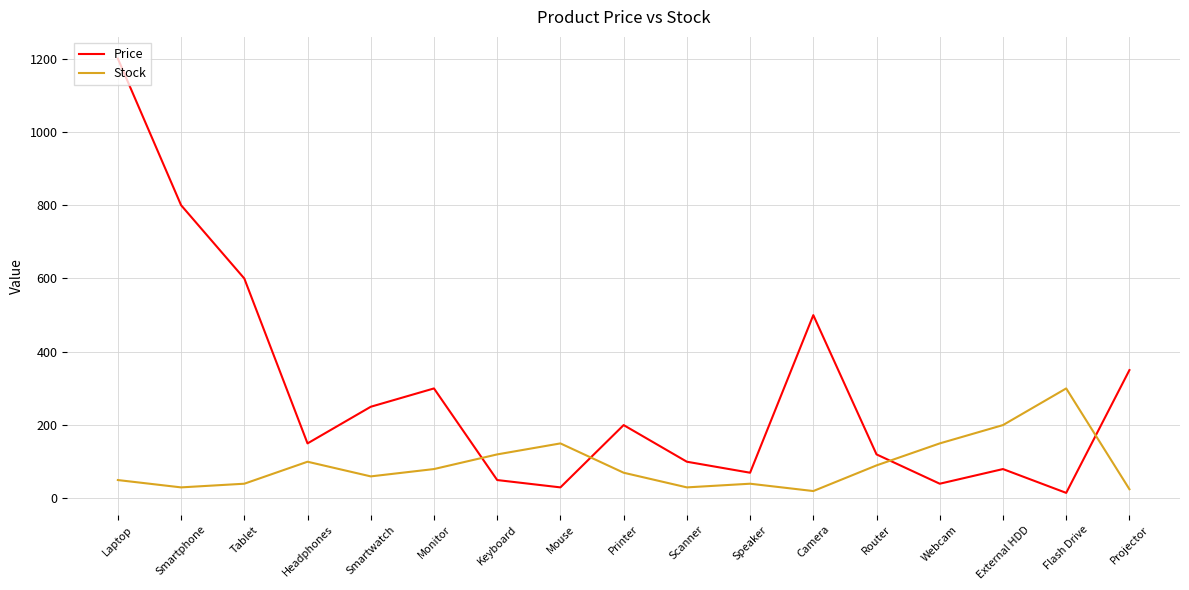

Is this an area chart (filled region under the line)?

No